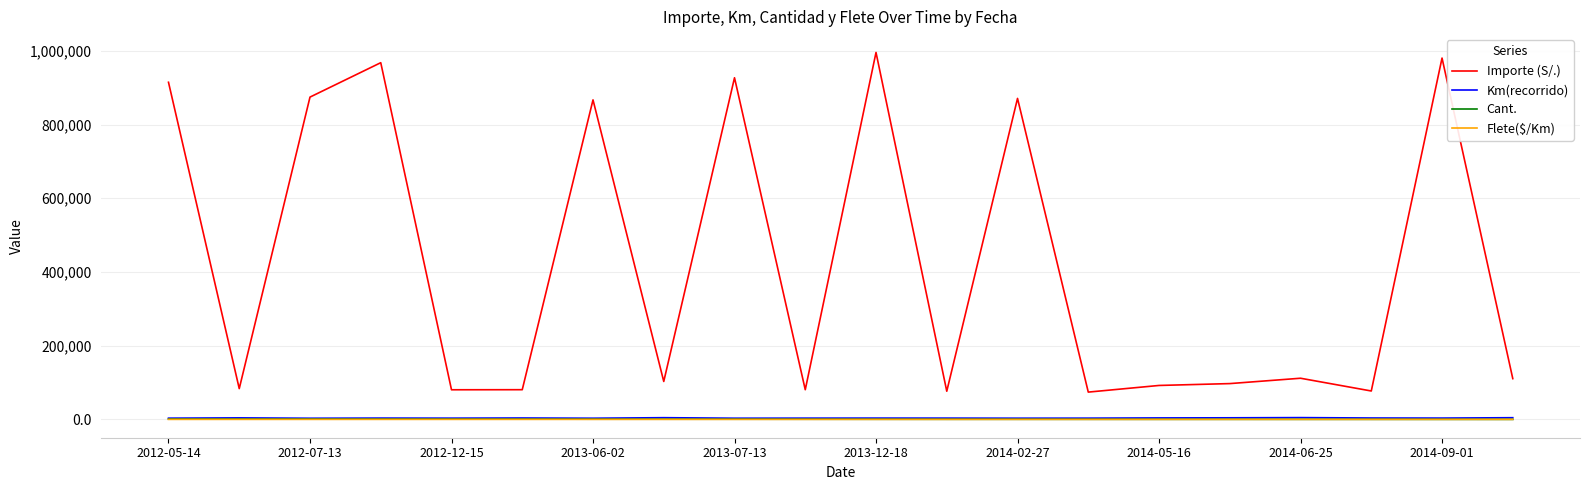

True or false: Importe (S/.) and Cant. cross at least once.

False